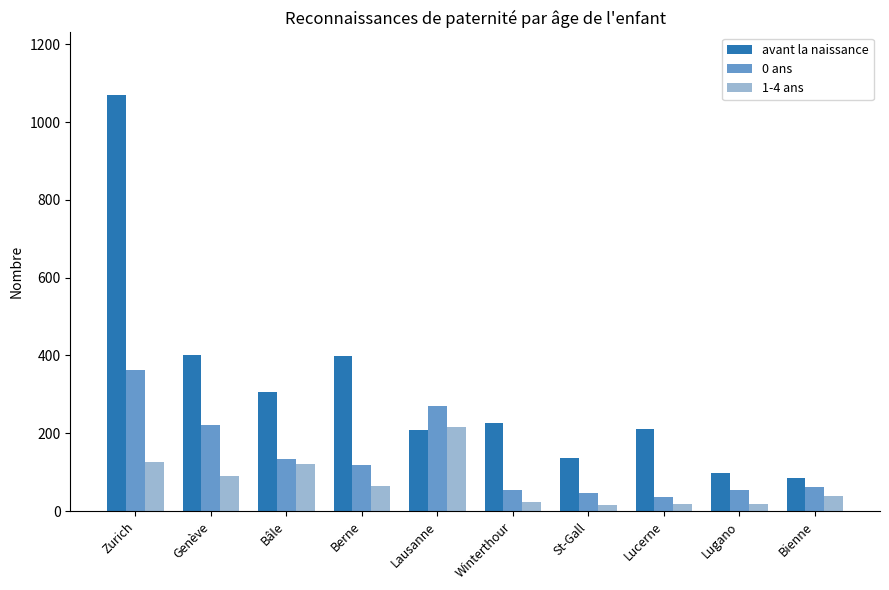

At which label is avant la naissance closest to 577?

Genève